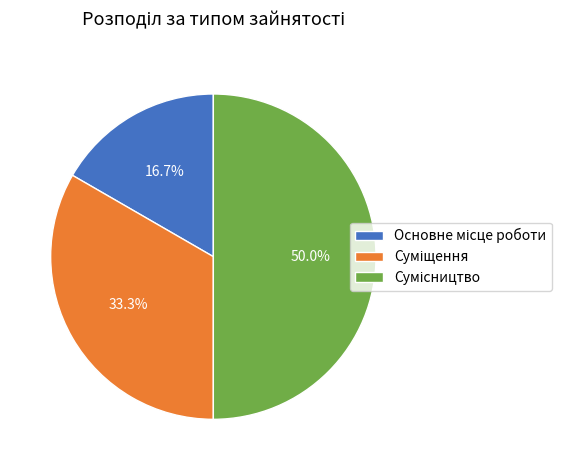

How many segments does this pie chart have?

3